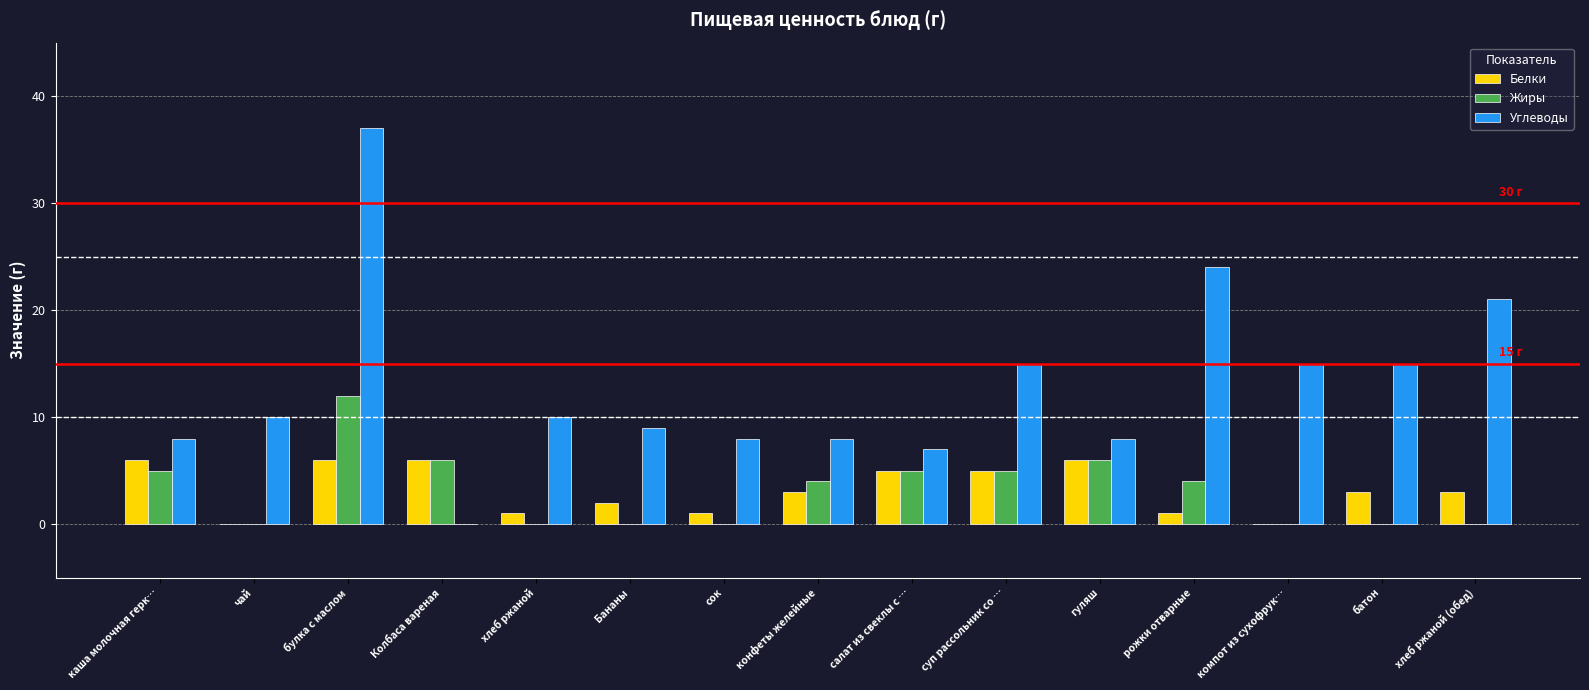

How many categories are shown in the chart?

15